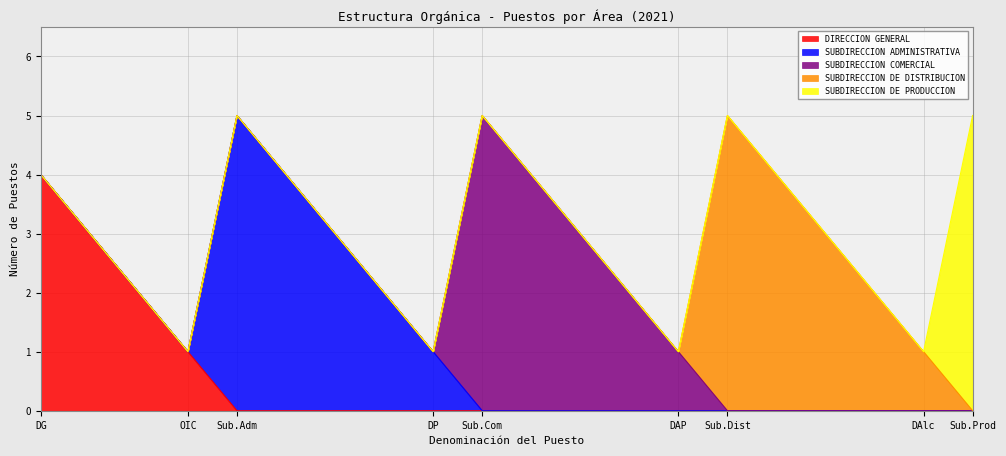

What is the maximum value shown in the chart?

5